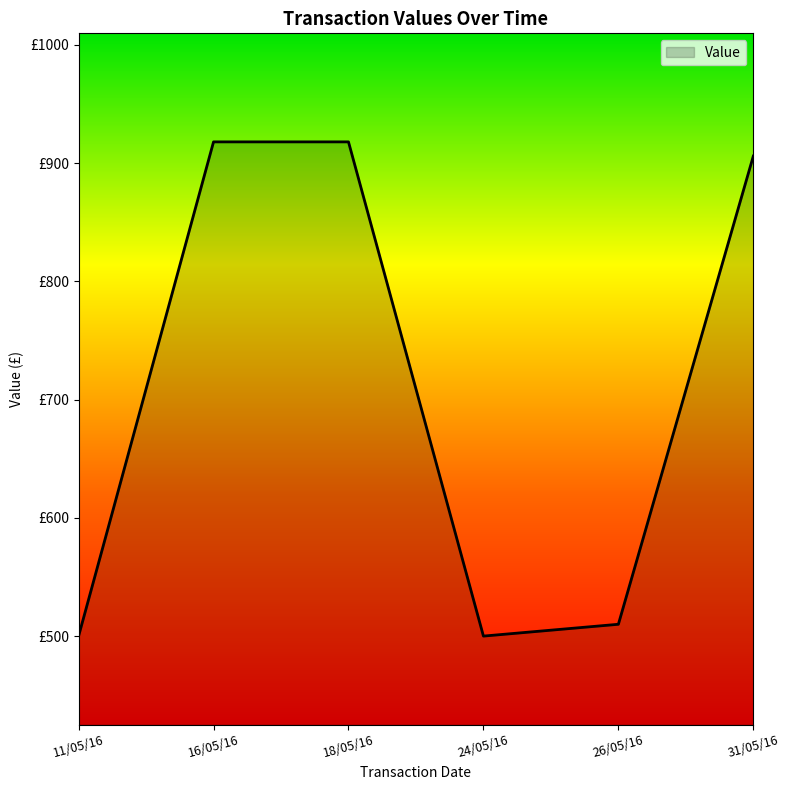

At which category does the chart reach its peak across all series?

16/05/16